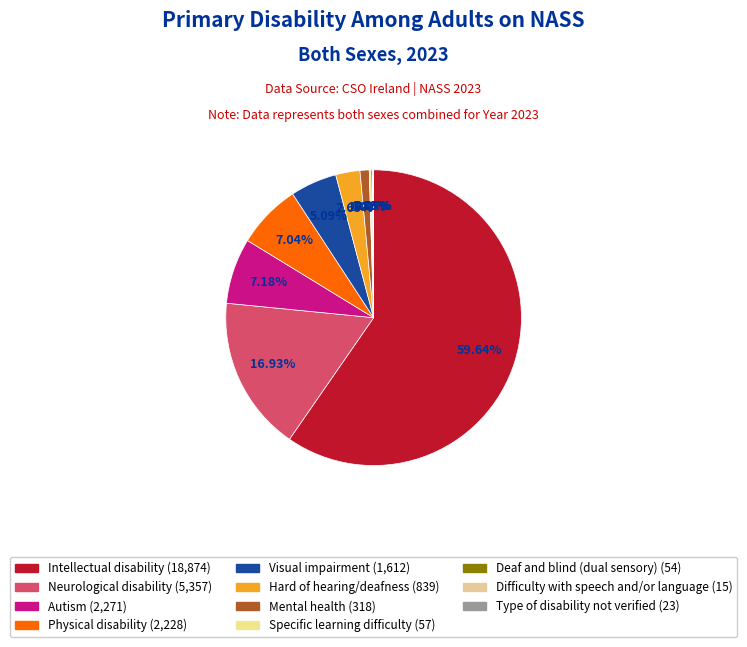

How many slices are in this pie chart?

11